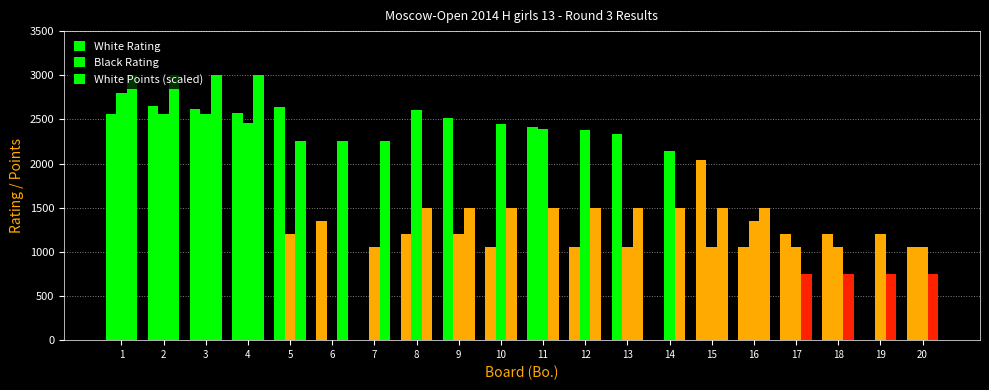

True or false: Black Rating has a value of 3556.6 at 4.

False